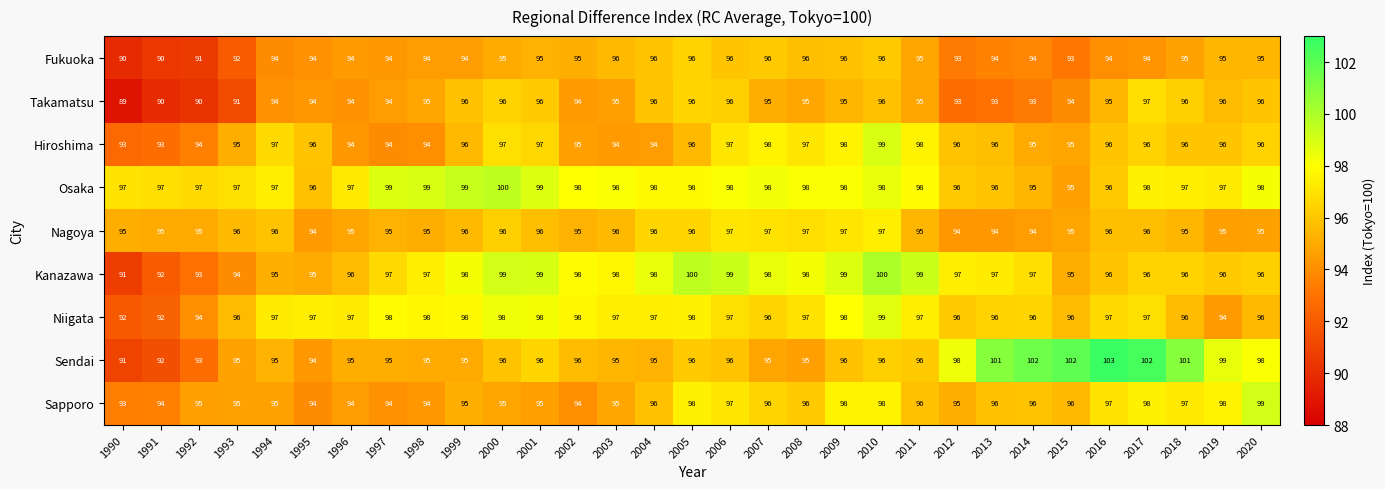

What is the sum of the Niigata values at 2010 and 1998?

197